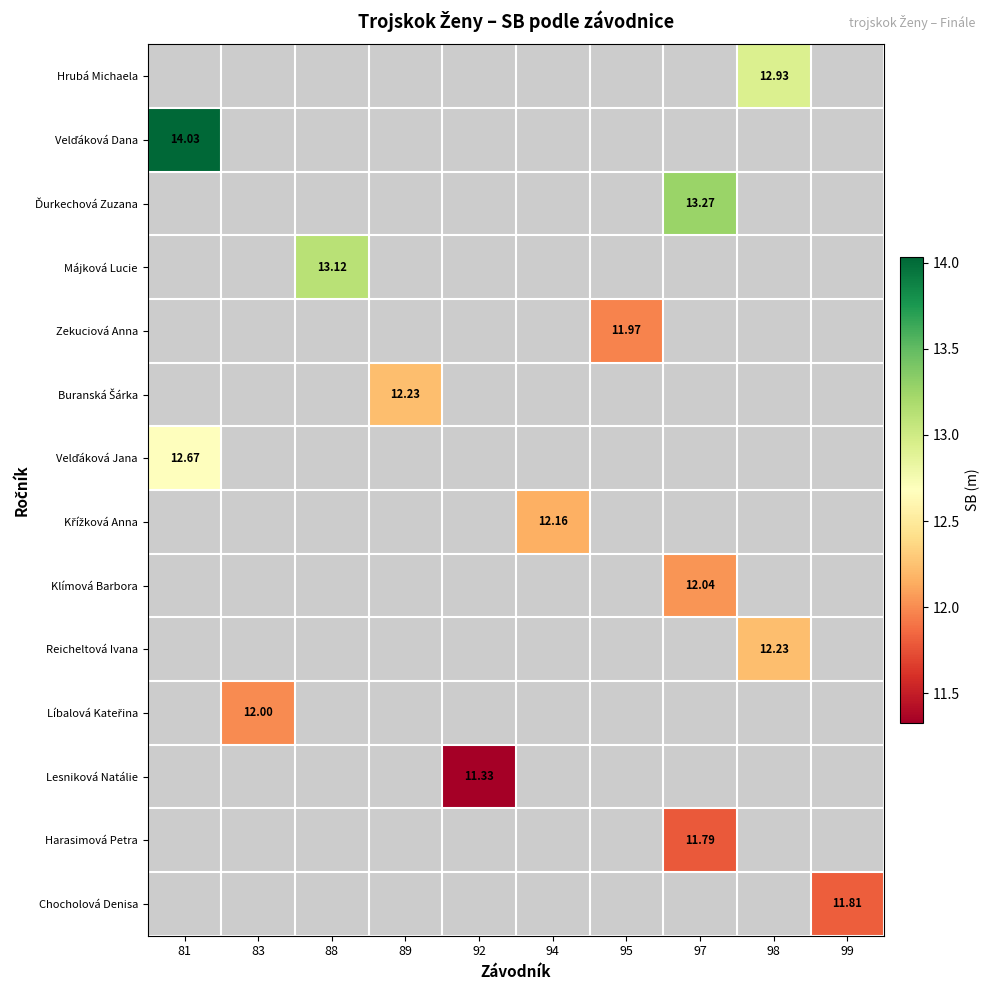

What is the minimum value shown in the chart?

11.3